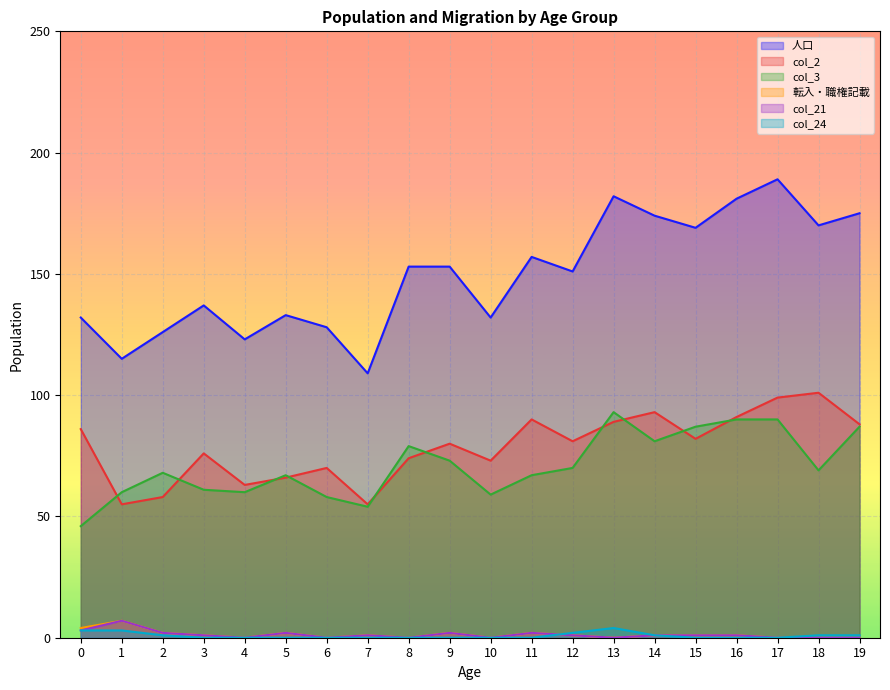

At which category does 人口 reach its first local valley?

1